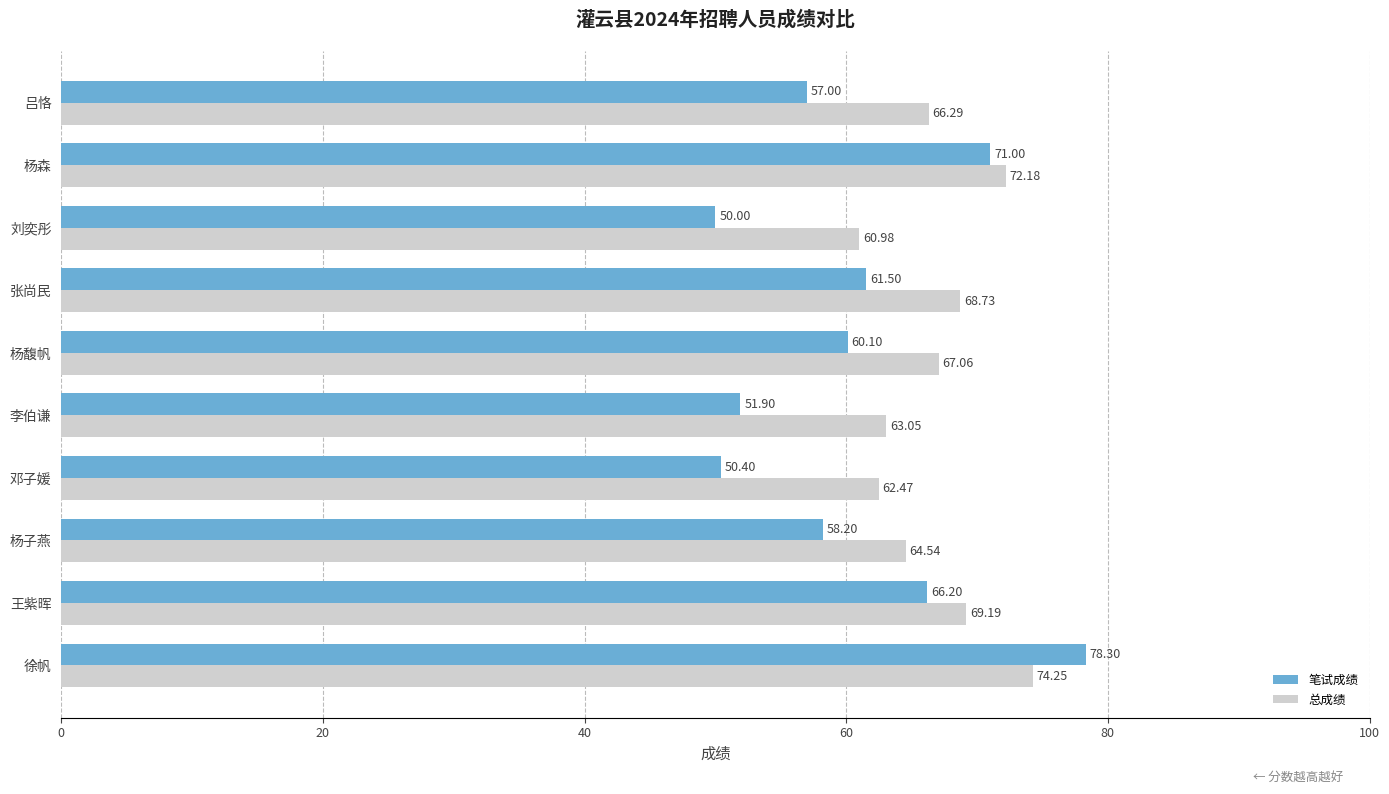

What is the difference between the maximum and minimum values in the 总成绩 series?

13.3